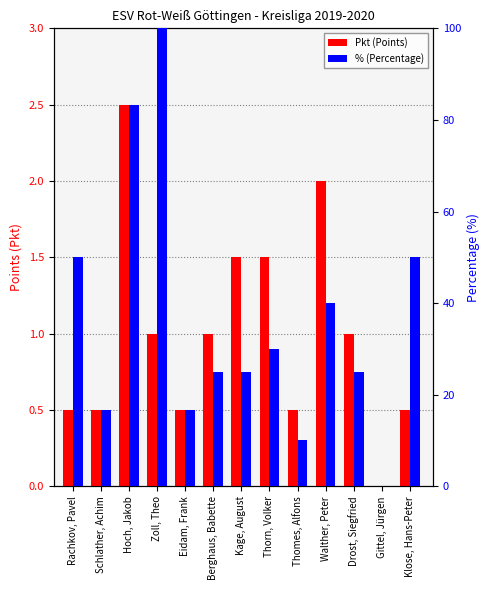

How many data points does each series have?

13